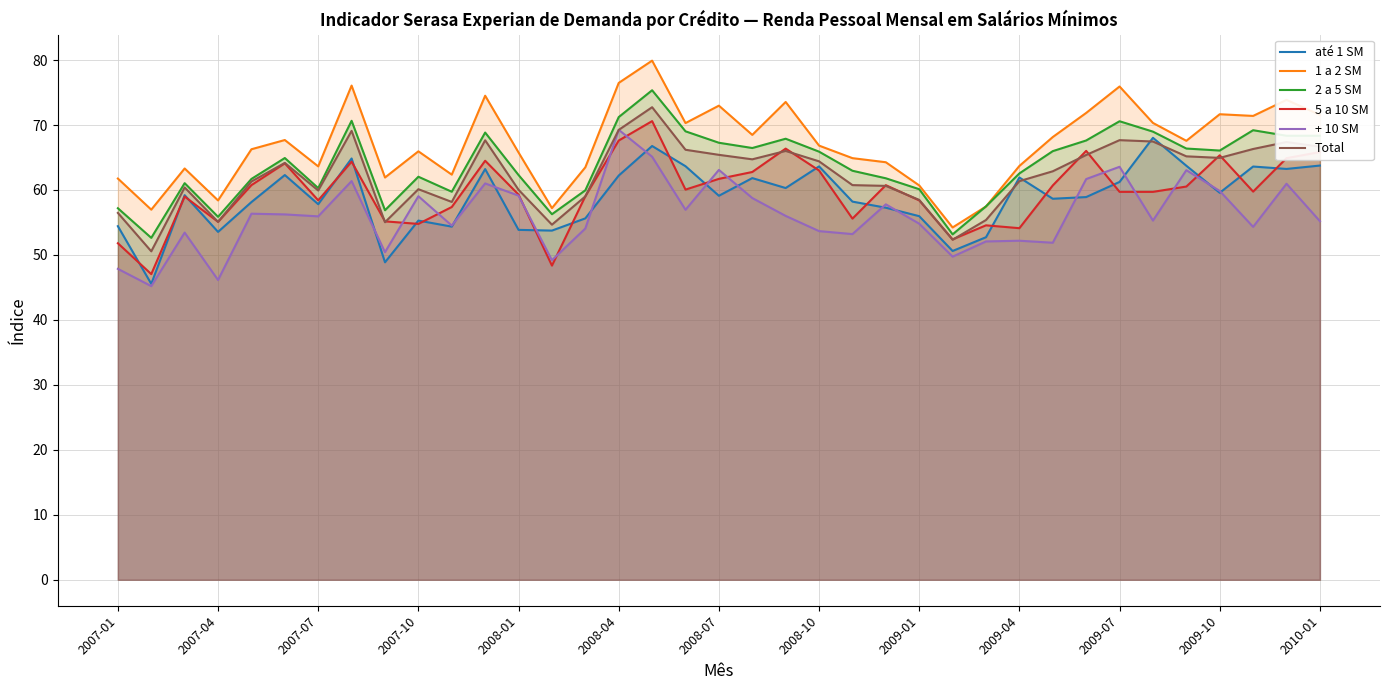

Which series ends up on top after the final intersection of Total and 5 a 10 SM?

Total